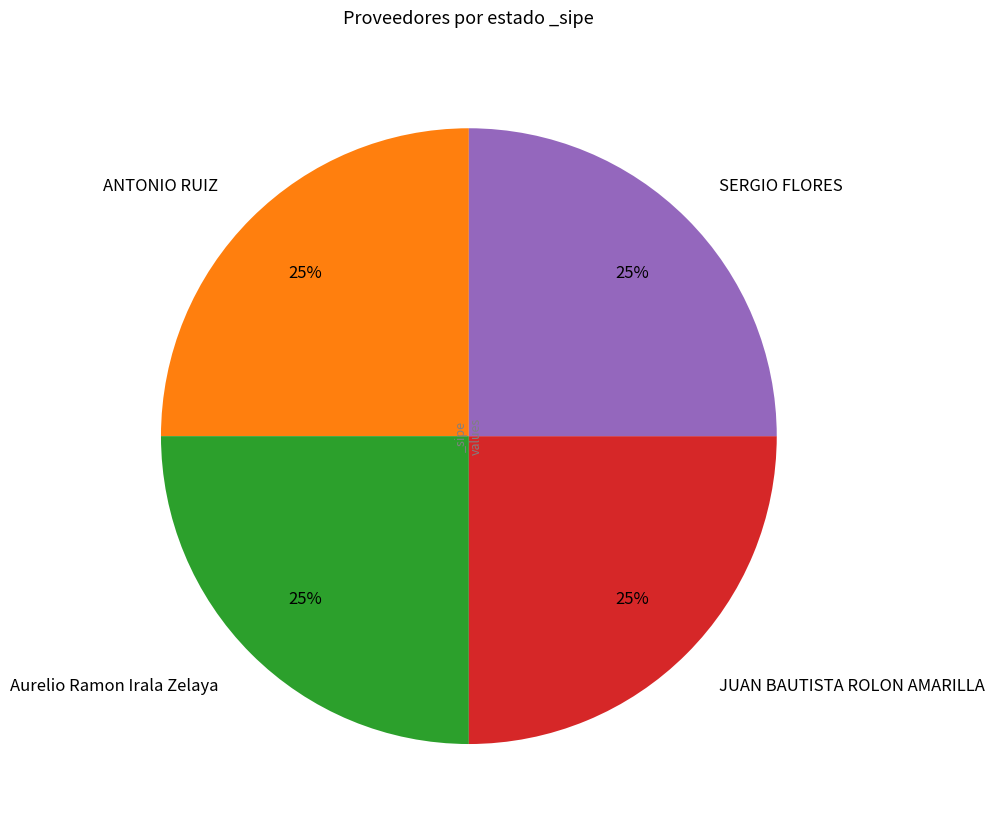

Does any single category account for the majority?

No